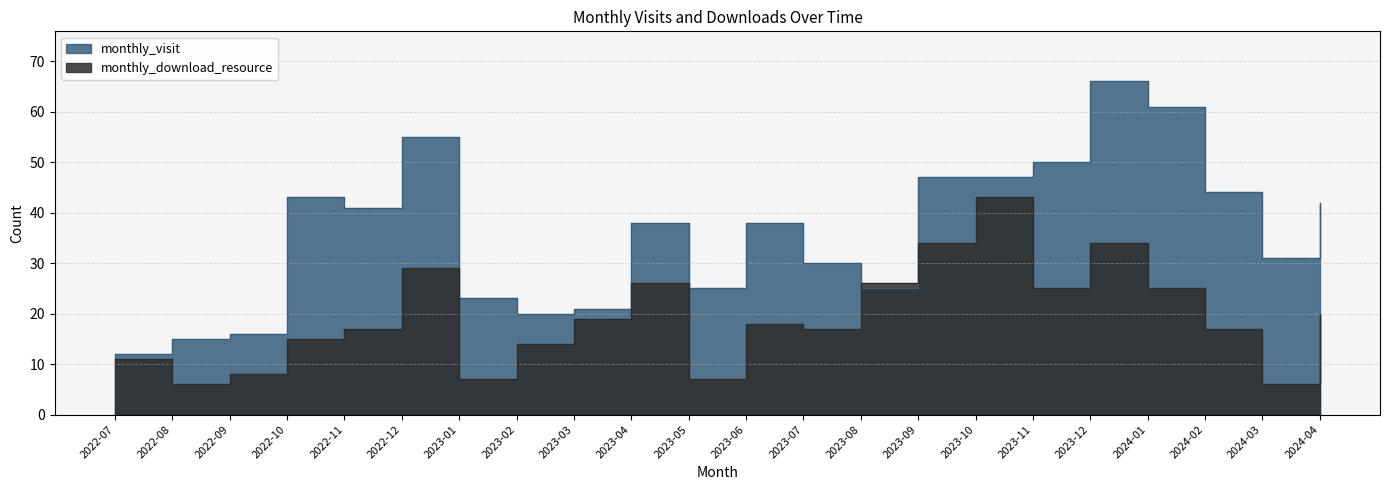

How many lines are shown in the chart?

2